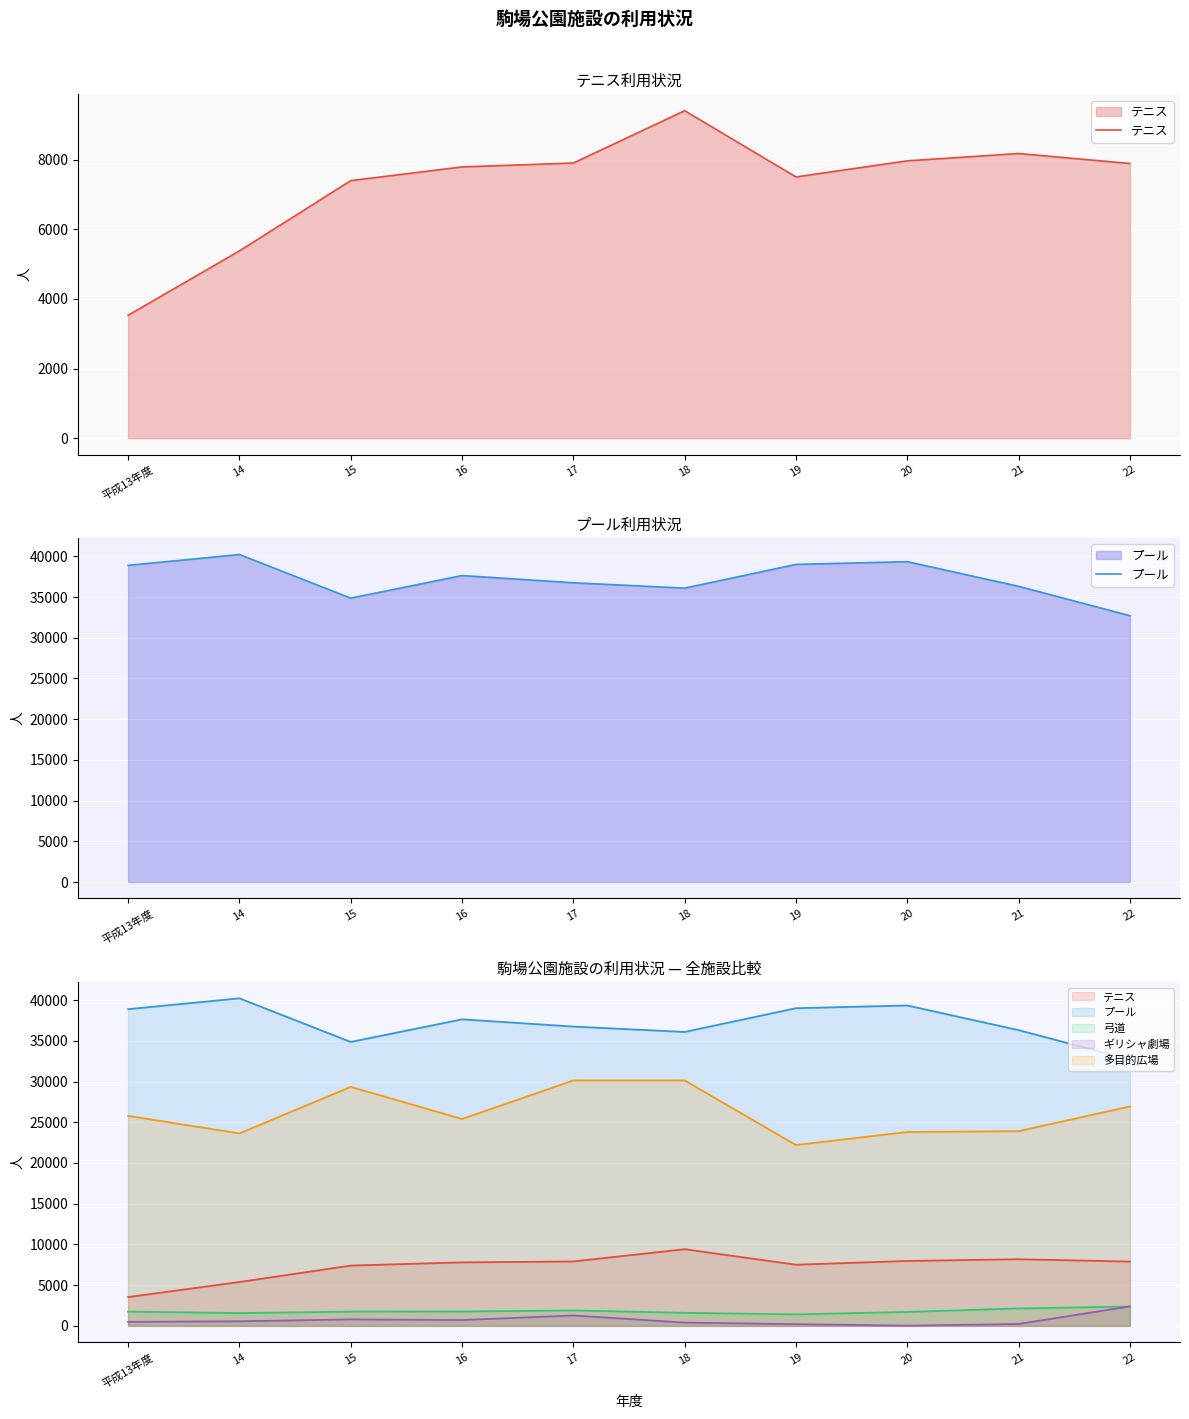

Where does the テニス series first go above 7893?

17